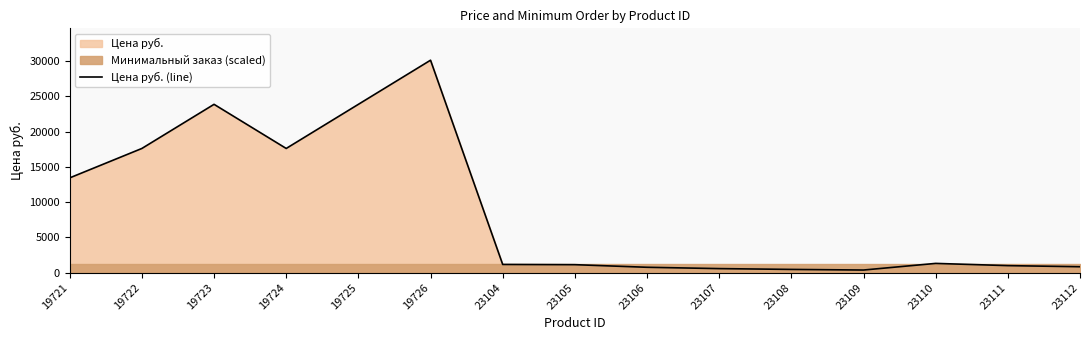

What is the minimum value shown in the chart?

383